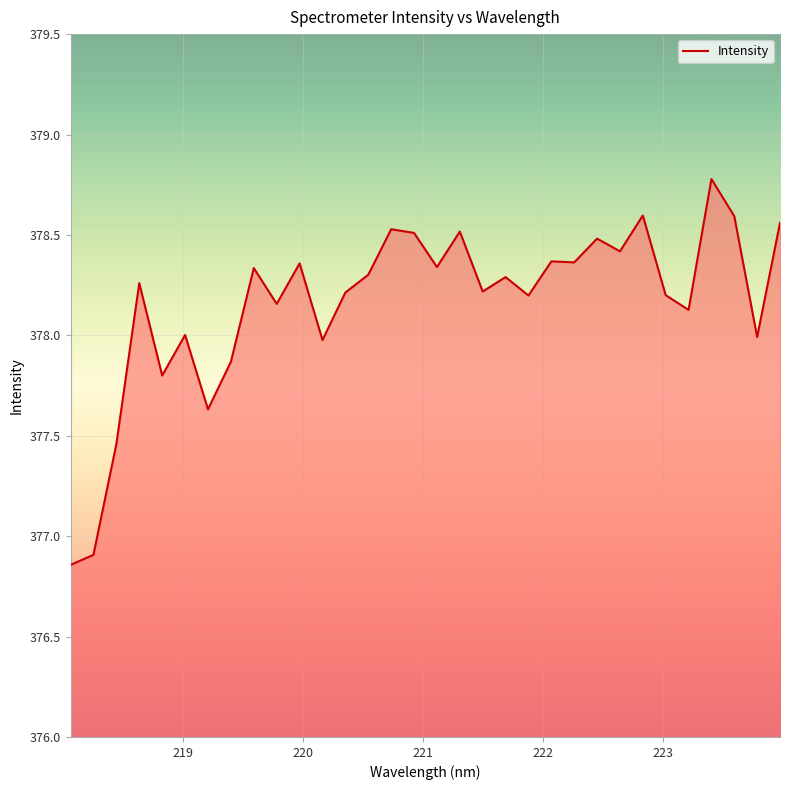

What is the maximum value shown in the chart?

378.8